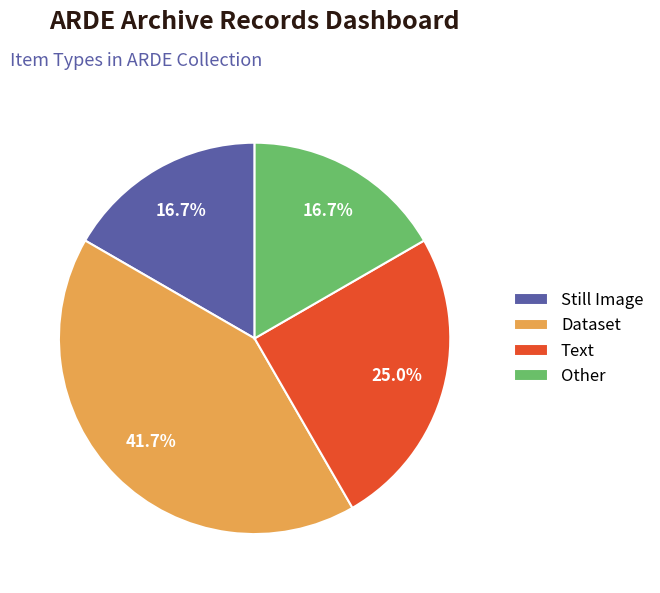

What percentage is NOT represented by Dataset?

58.3%